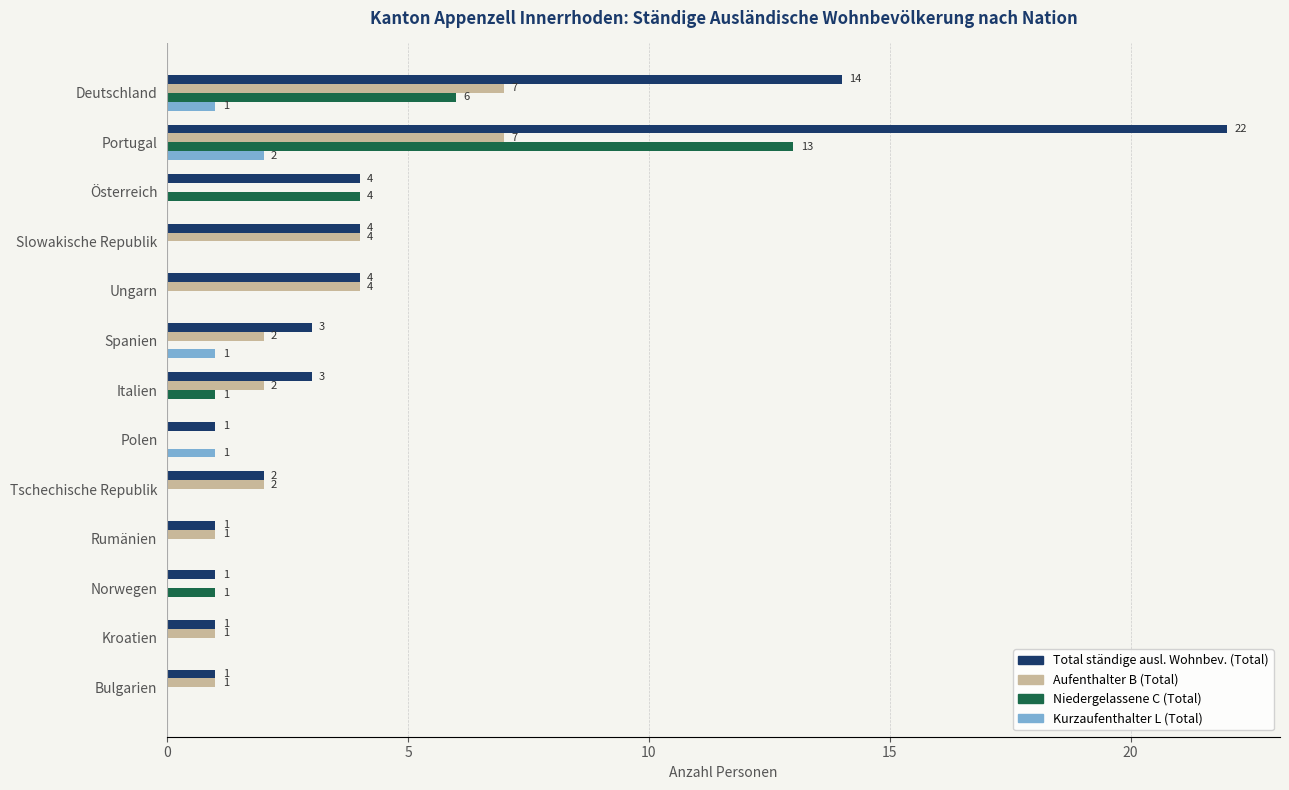

True or false: Niedergelassene C (Total) has a value of 6 at Polen.

False